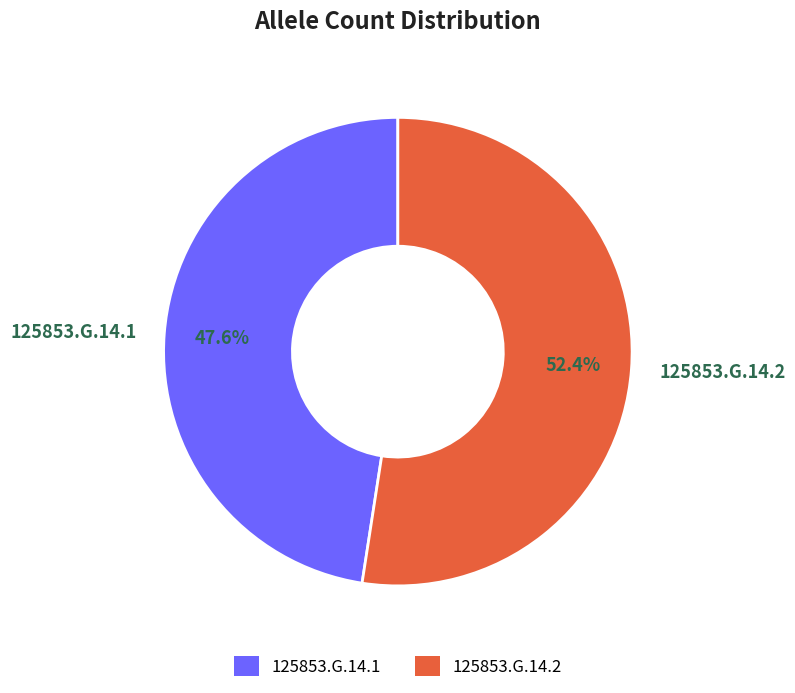

Approximately how many times larger is the value at 125853.G.14.1 compared to 125853.G.14.2?

0.9